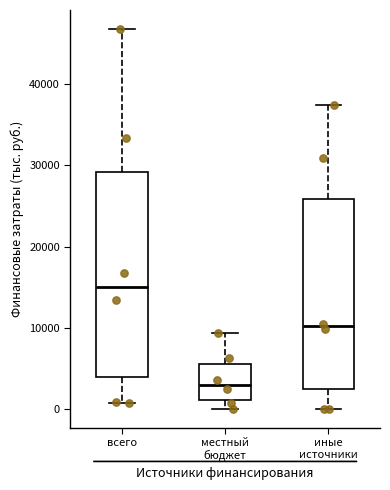

Reading left to right, transcribe this box plot: for each box, give where its median line is, the range the box spans, and where its two whiskers end, as read against the y-axis. The values are not printed on the chart, so give them approximately, as read against the axis.

всего: median 15000, box 4000 to 29000, whiskers 1000 to 47000
местный бюджет: median 3000, box 1000 to 6000, whiskers 0 to 9000
иные источники: median 10000, box 2000 to 26000, whiskers 0 to 37000